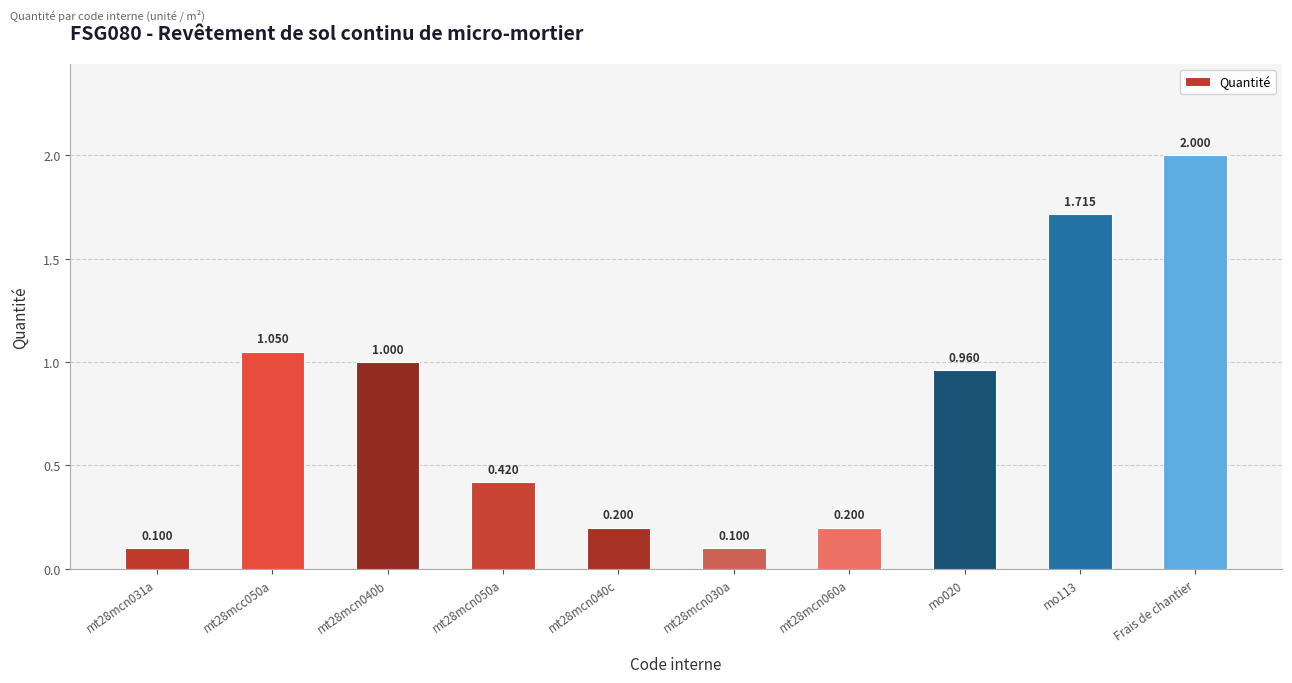

What is the greatest value displayed?

2.0